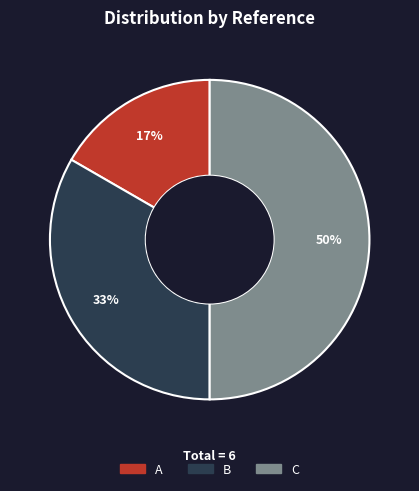

How many slices are in this pie chart?

3